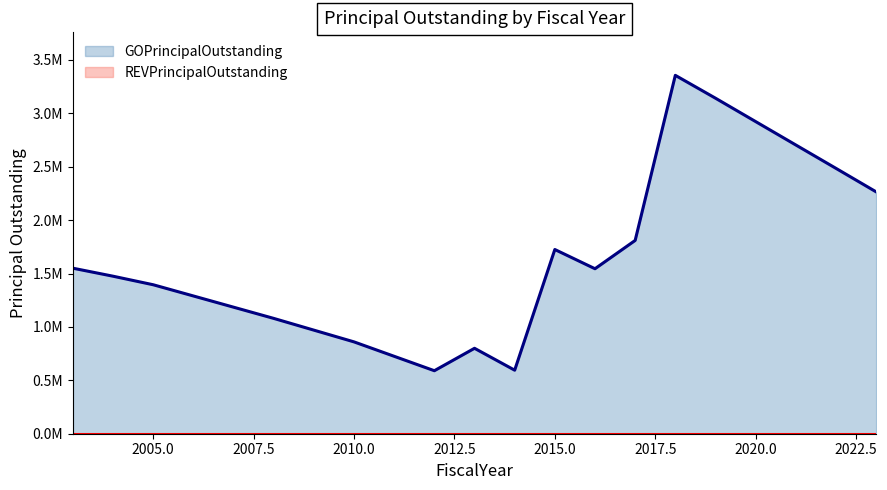

How many categories are shown in the chart?

21